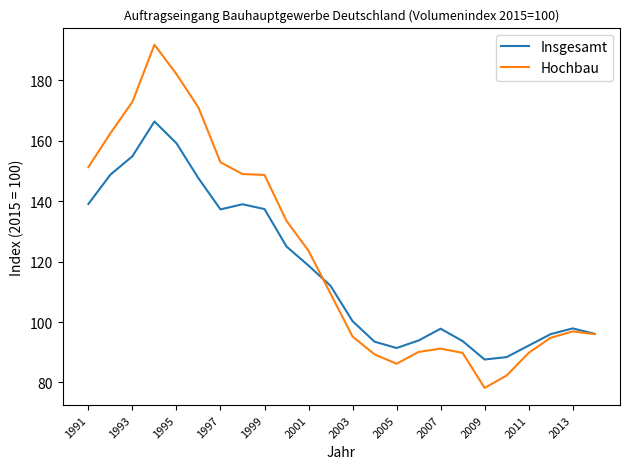

What are all the series names shown in the legend?

Insgesamt, Hochbau